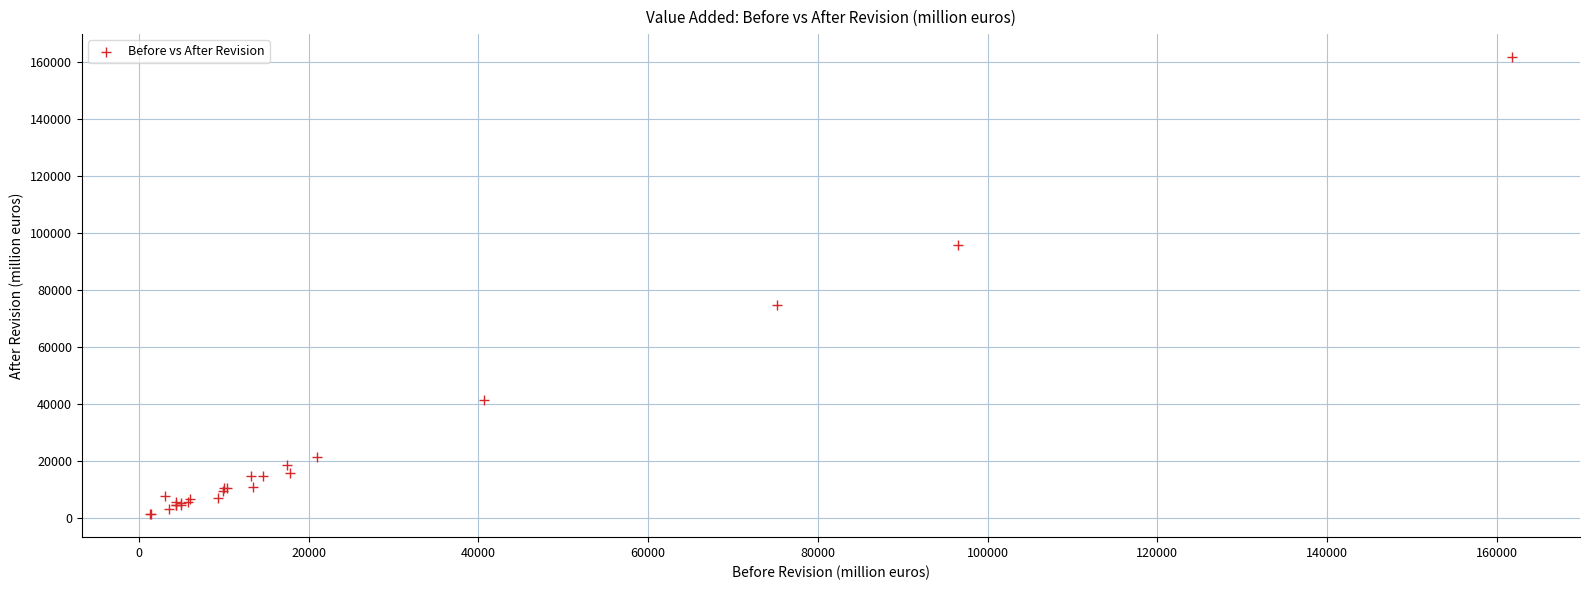

What Y value in the scatter plot is closest to 81567?

74656